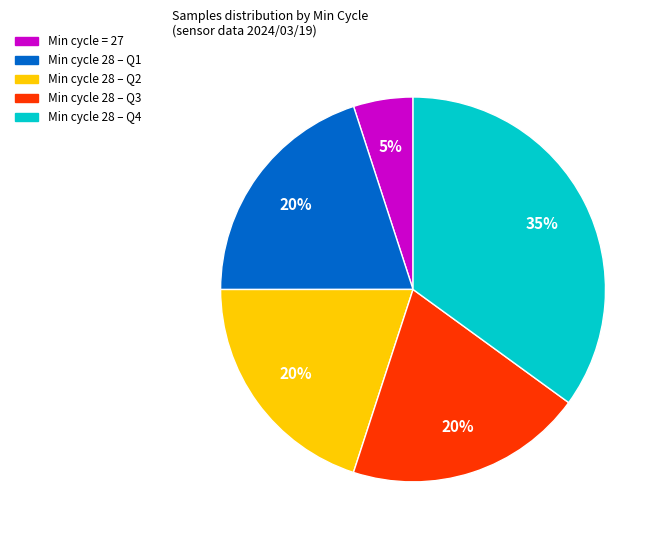

Is there a majority slice in this chart?

No